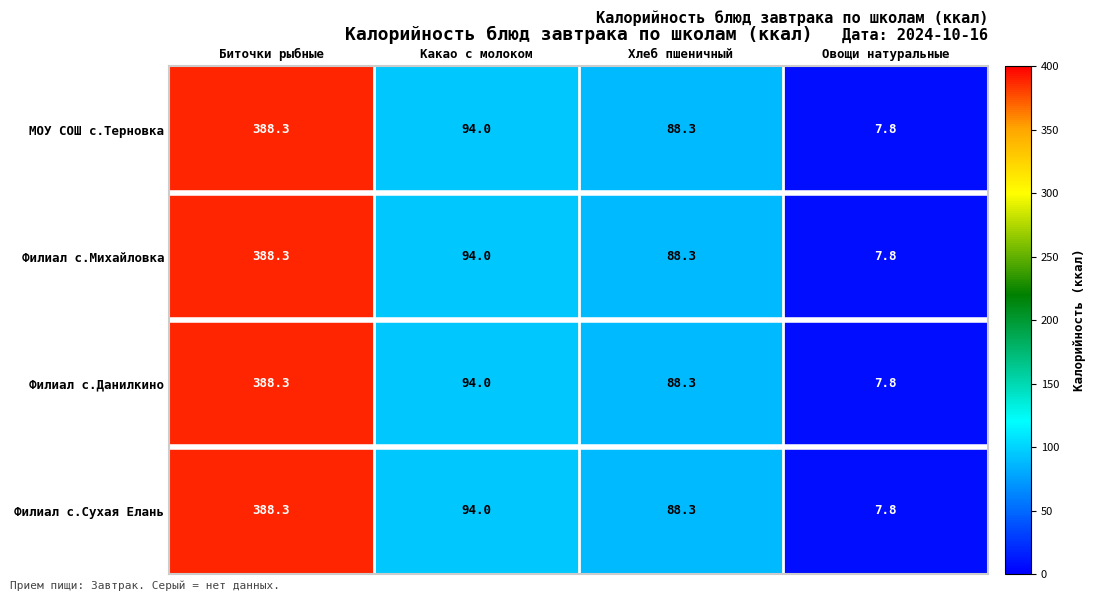

What is the sum of the Филиал с.Сухая Елань values at Биточки рыбные and Овощи натуральные?

396.1